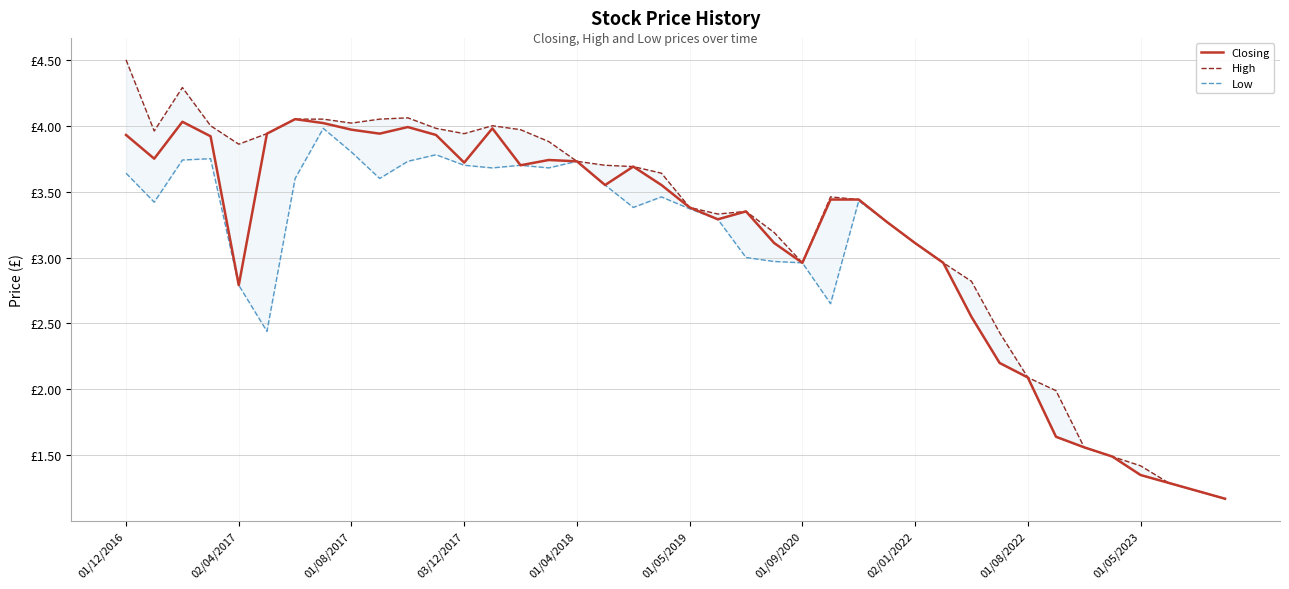

Rank the series by their average value, from highest to lowest.

High, Closing, Low